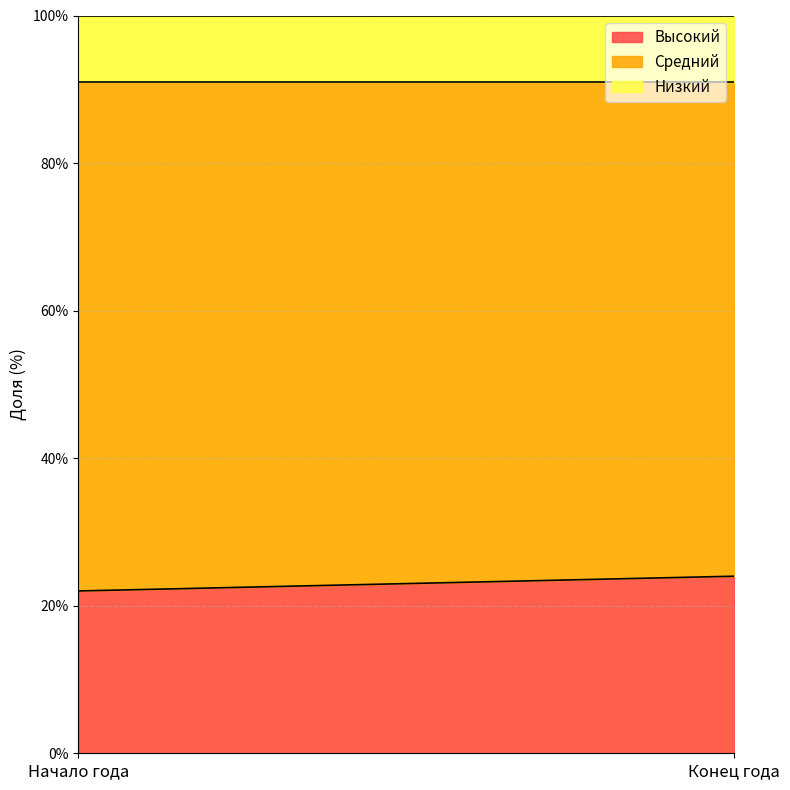

Rank the series by their average value, from highest to lowest.

Средний, Высокий, Низкий